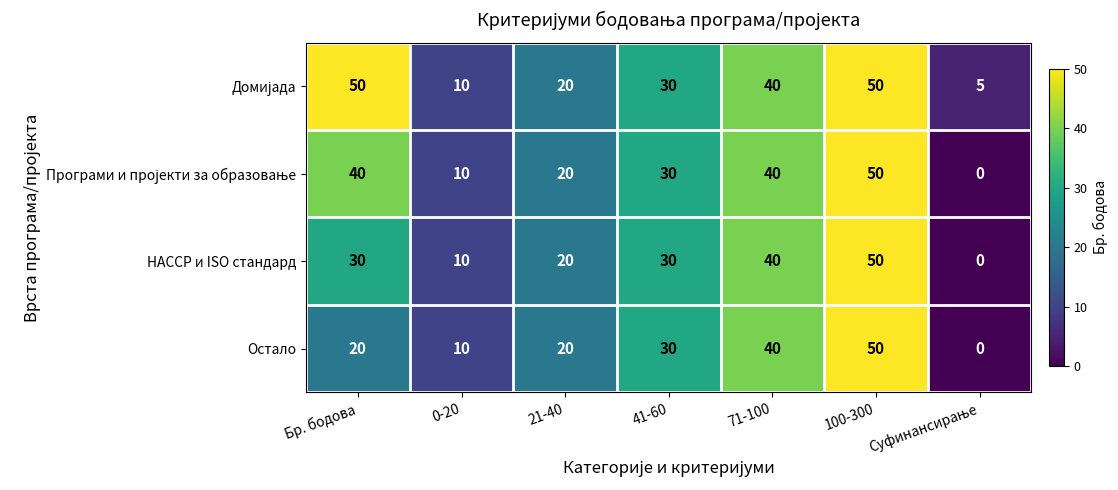

At which category is the sum across all series the highest?

100-300